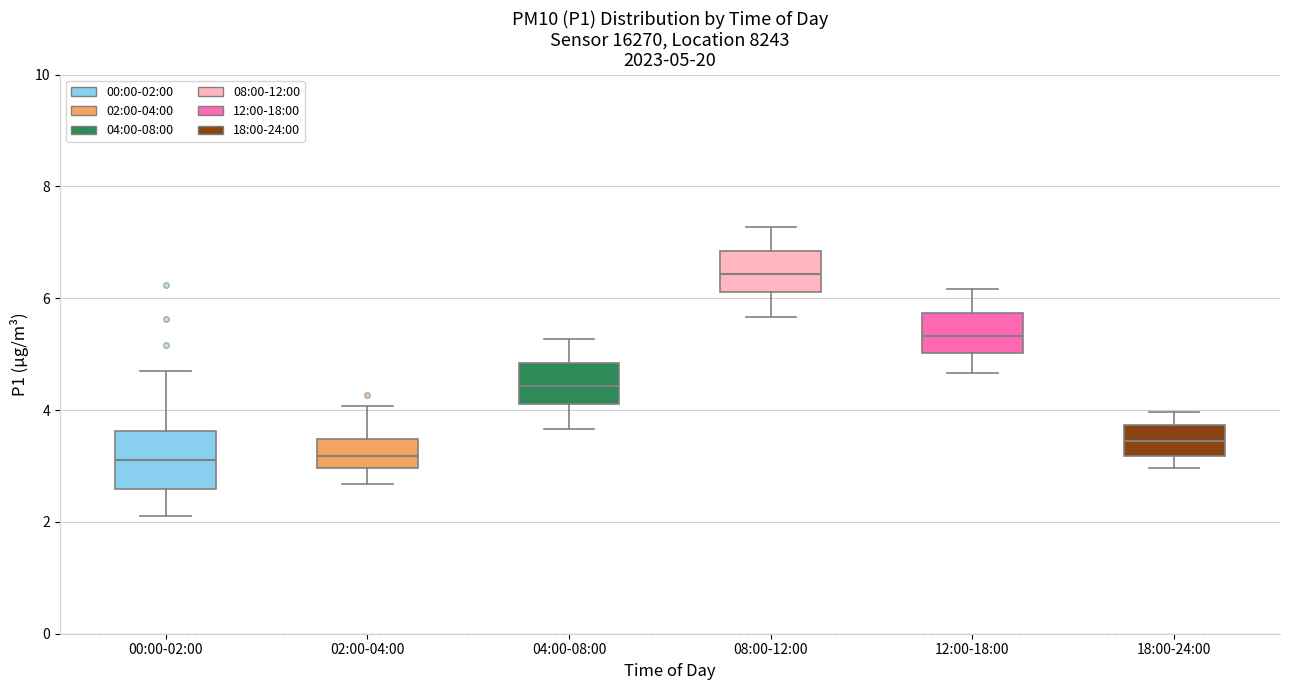

Comparing the boxes themselves (not the whiskers), which one is the tallest?

00:00-02:00